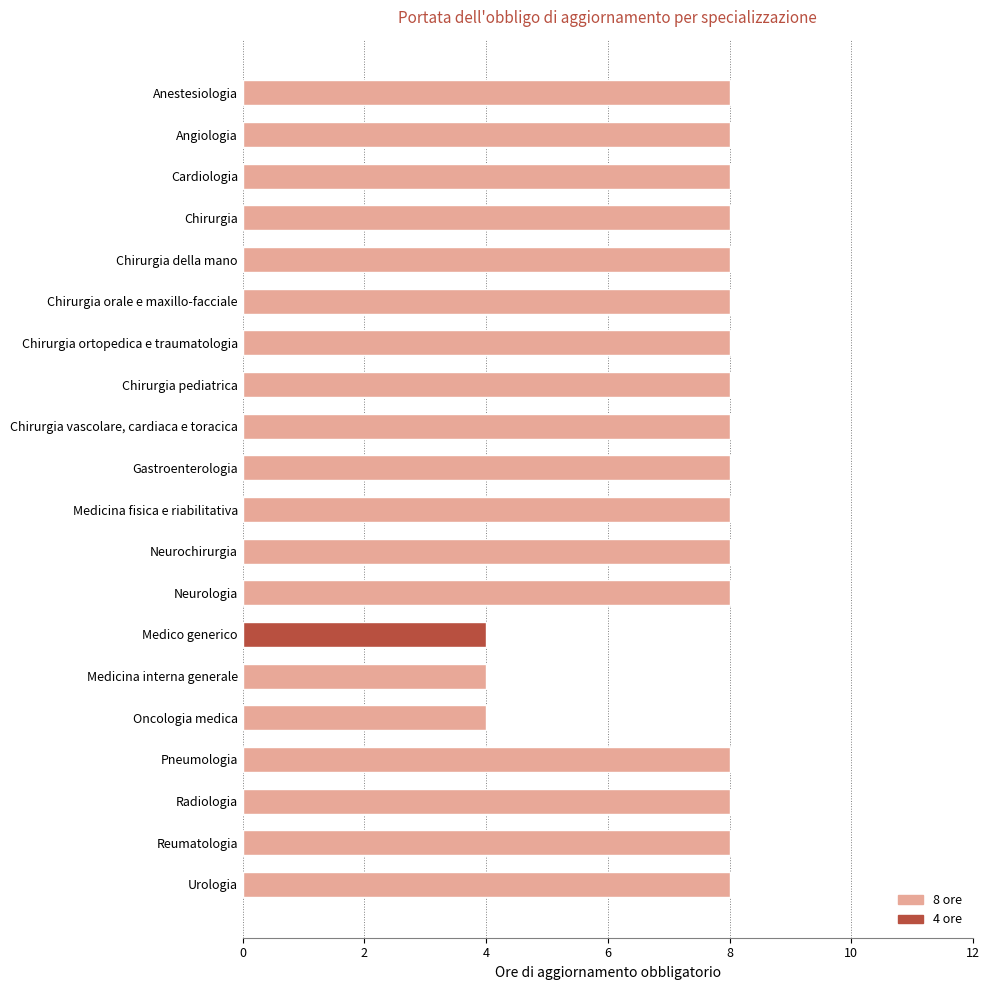

Reading top to bottom, list all the values displayed in this chart.

8	8	8	8	8	8	8	8	8	8	8	8	8	4	4	4	8	8	8	8